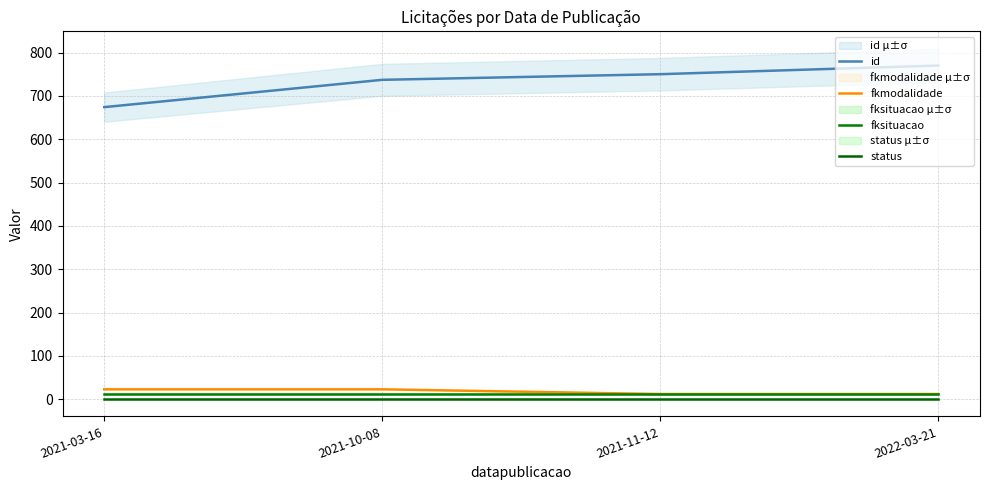

List the labels in order of id value, smallest first.

2021-03-16, 2021-10-08, 2021-11-12, 2022-03-21